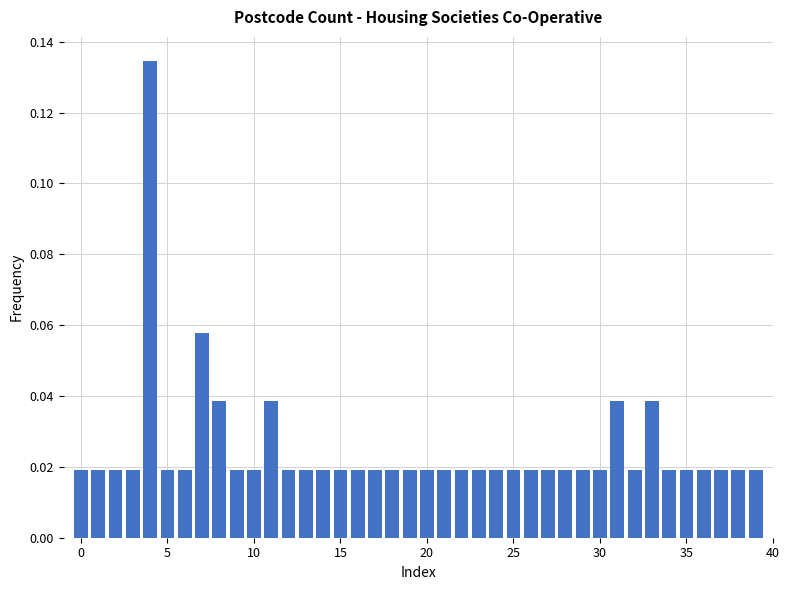

What is the sum of all values?

1.0